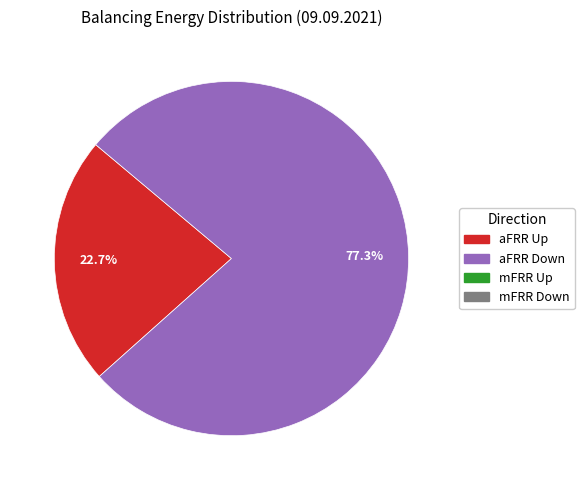

How many segments does this pie chart have?

2